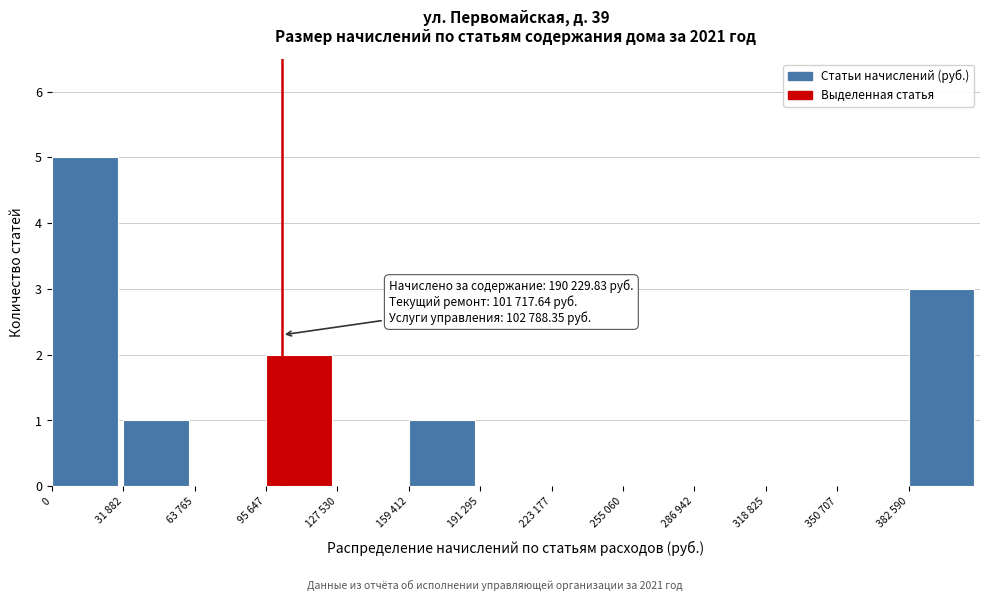

Reading left to right, extract all data points from this chart.

0=5	31 882=1	63 765=0	95 647=2	127 530=0	159 412=1	191 295=0	223 177=0	255 060=0	286 942=0	318 825=0	350 707=0	382 590=3